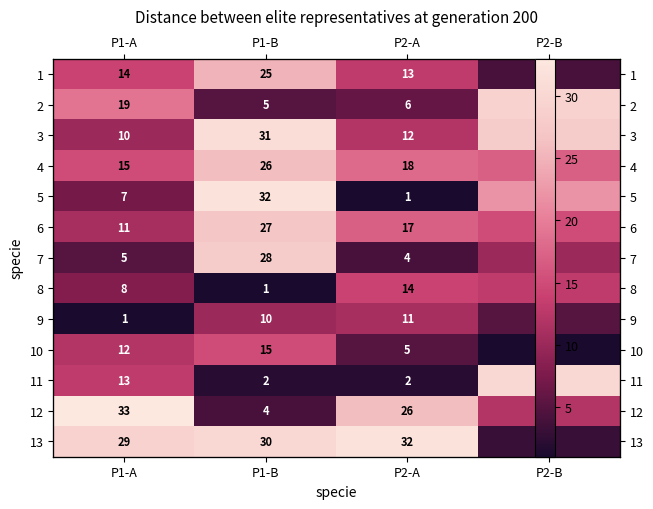

The value of 12 at P1-B is 3. True or false?

False